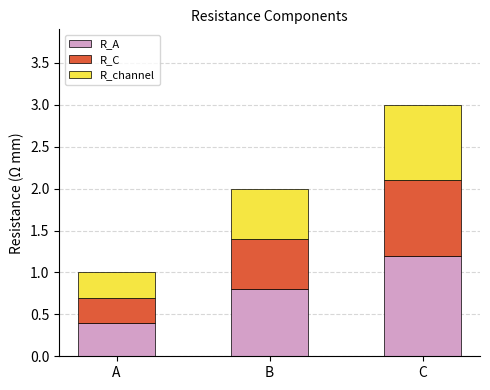

True or false: R_A has a value of 0.4 at A.

True